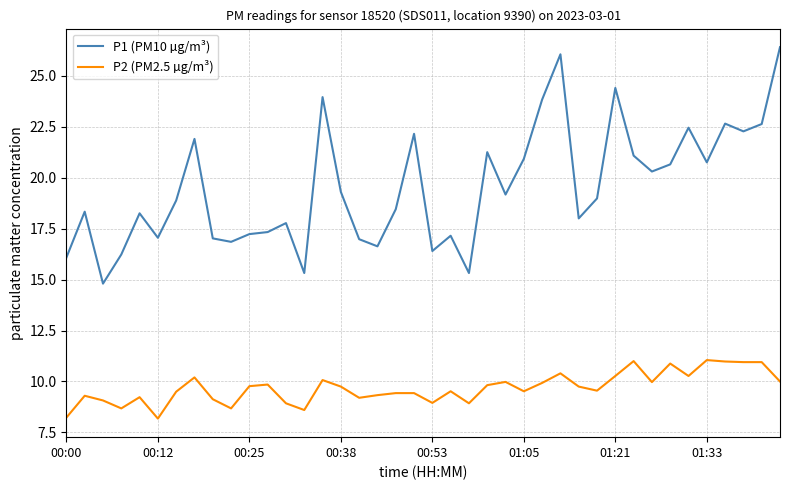

Rank the series by their maximum value, from lowest to highest.

P2 (PM2.5 µg/m³), P1 (PM10 µg/m³)